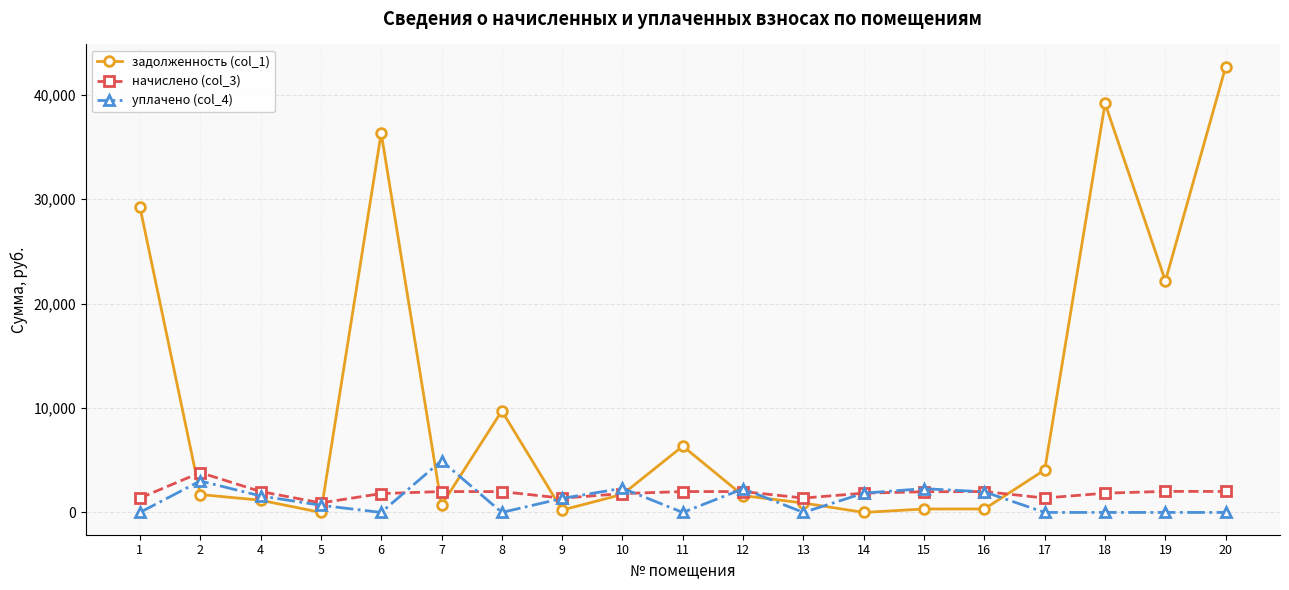

The value of уплачено (col_4) at 17 is 0.0. True or false?

True